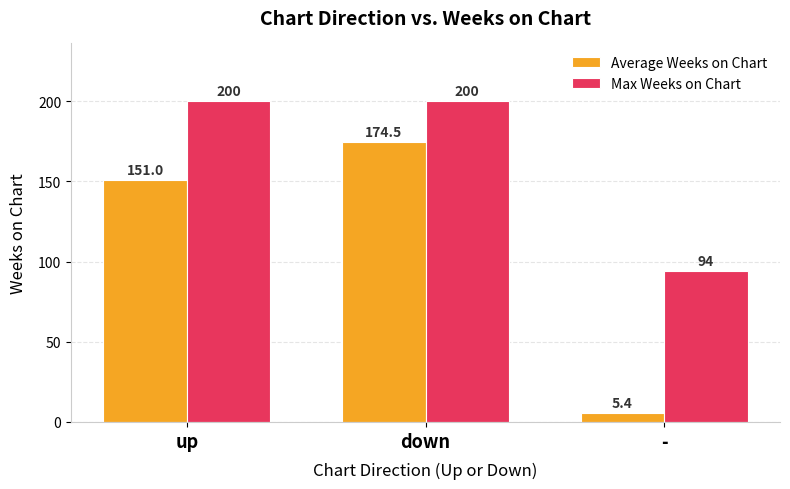

True or false: Average Weeks on Chart has a value of 174.5 at down.

True